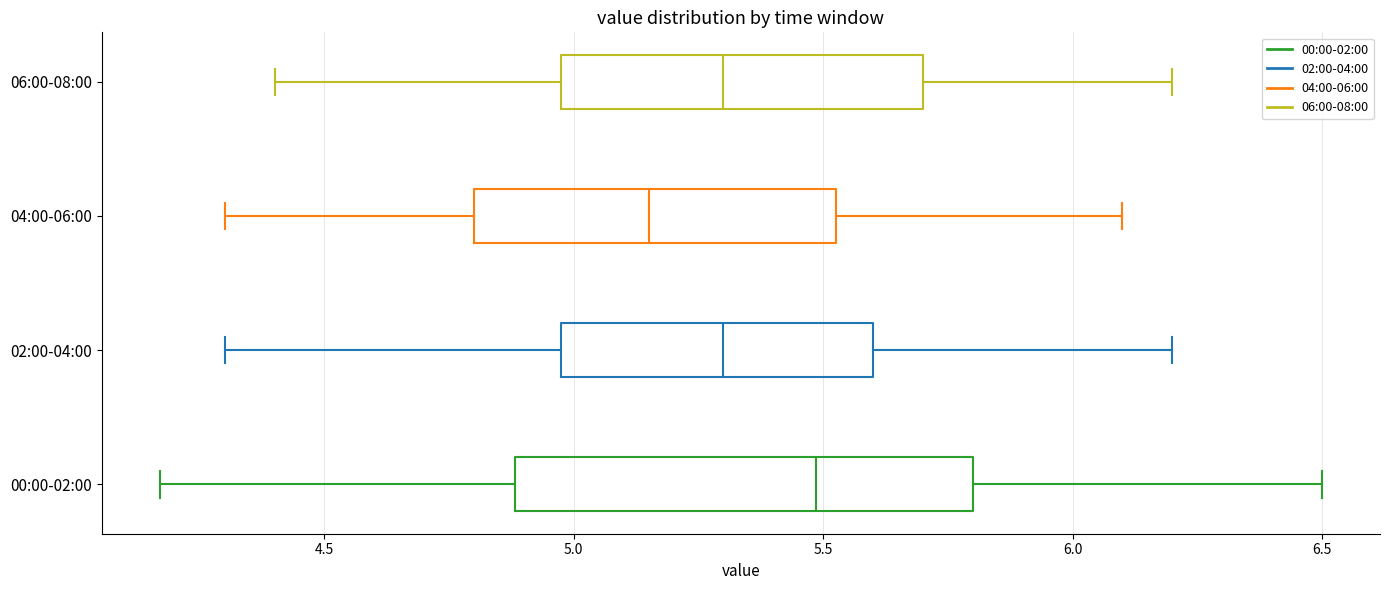

Which box has the furthest to the left median line?

04:00-06:00